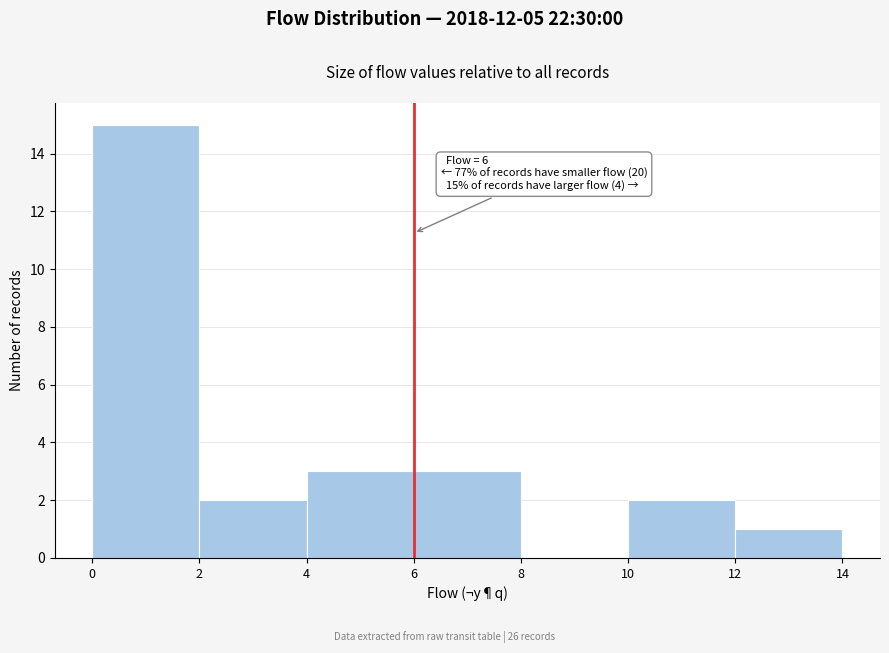

Over which range of the x-axis is the bar tallest?

0 to 2